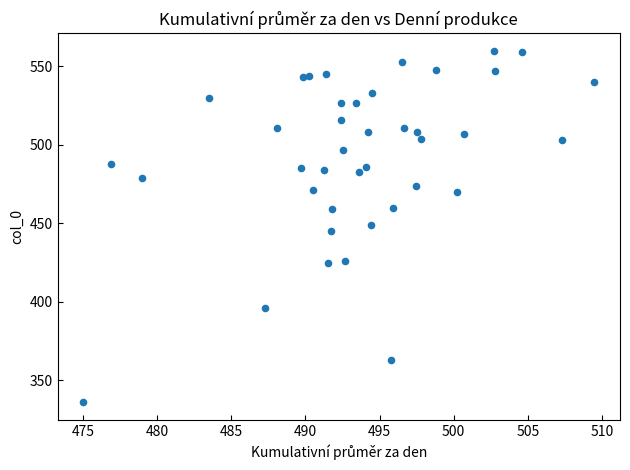

What is the range of Y values (max minus min)?

224